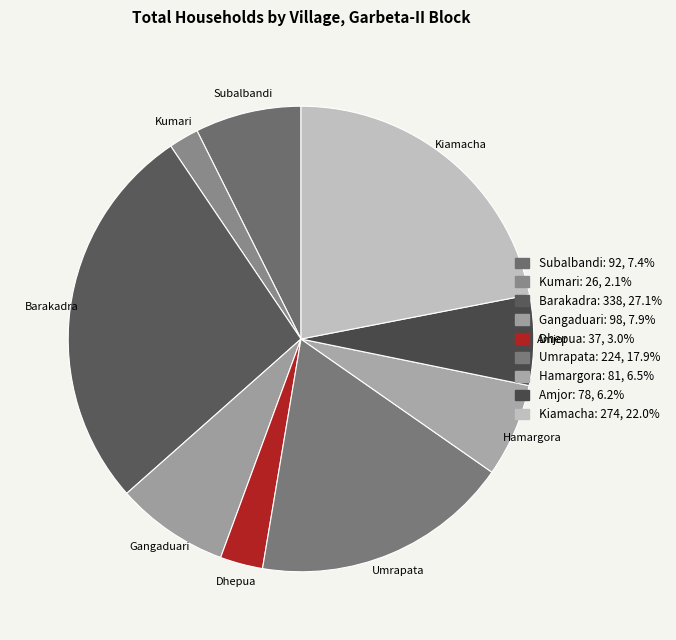

What is the ratio of the value at Gangaduari to the value at Subalbandi?

1.1